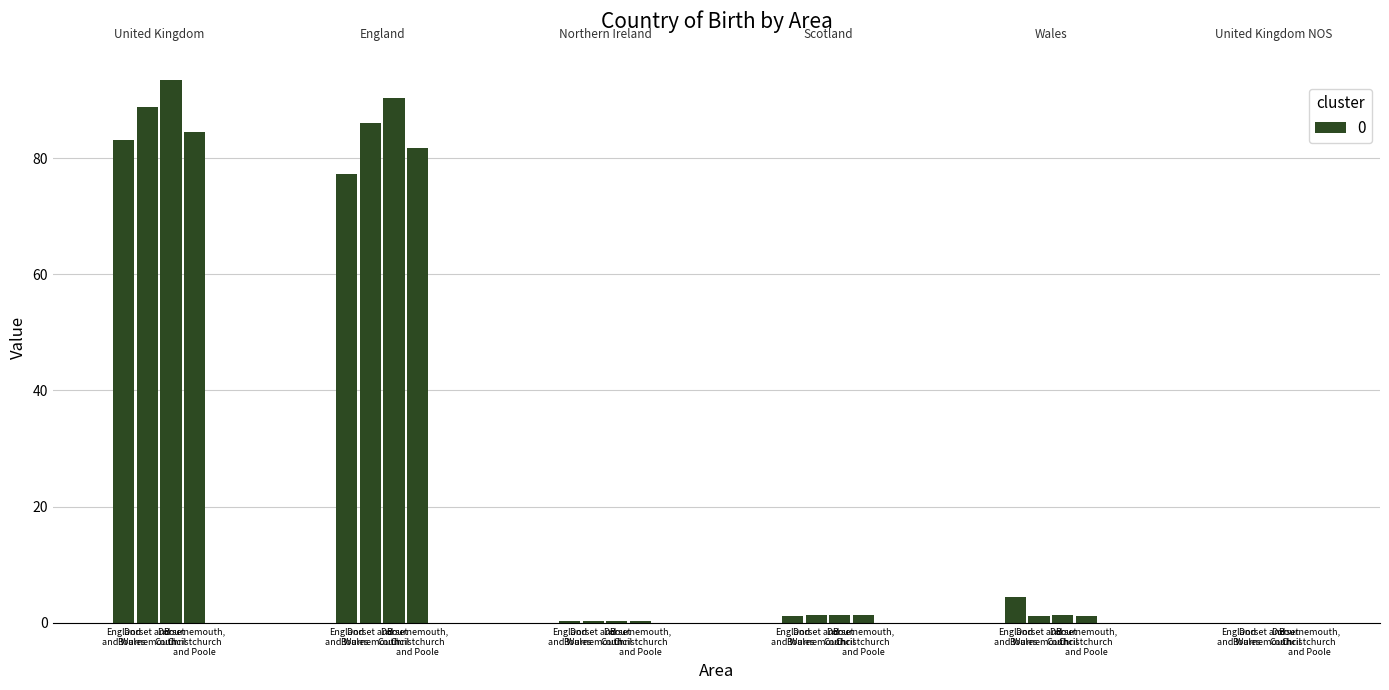

The value of % born in United Kingdom at Bournemouth, Christchurch and Poole is 84.5. True or false?

True